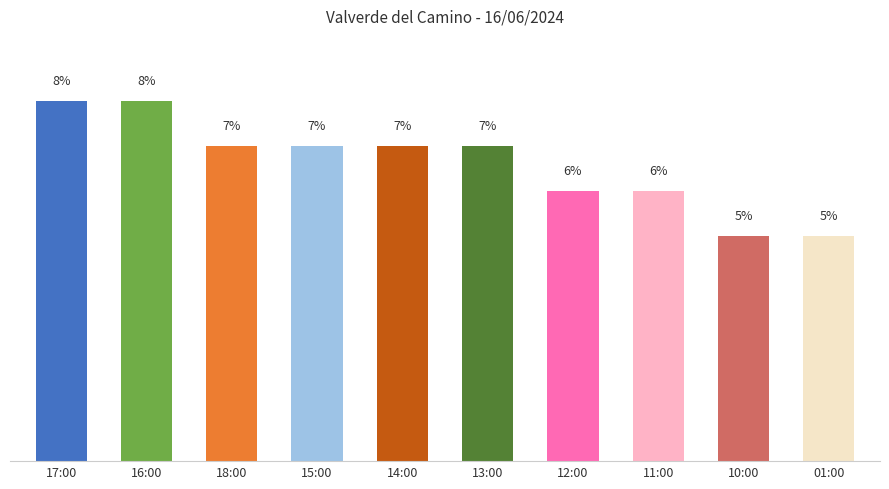

What is the label of the 7th bar from the right?

15:00